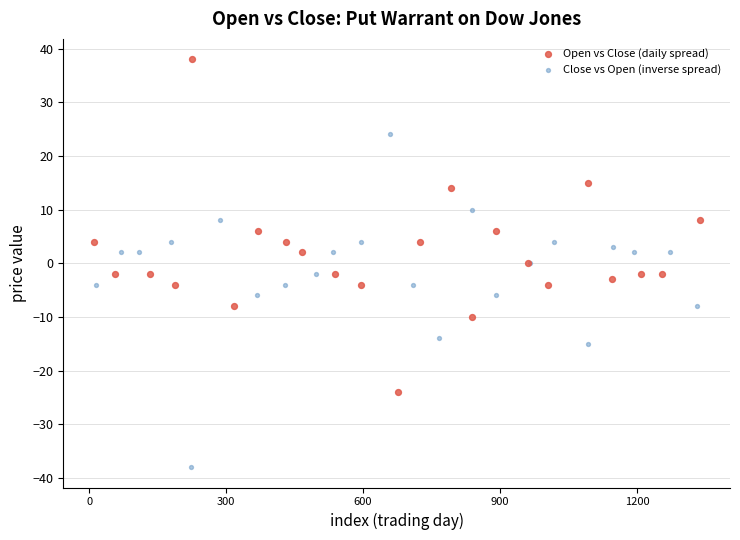

Which series reaches the maximum Y coordinate?

Open vs Close (daily spread)